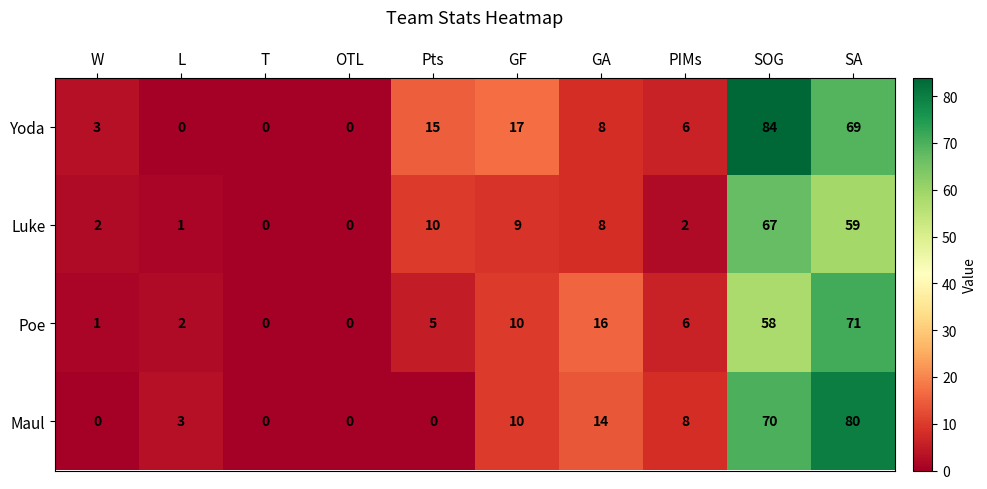

Which series has the largest total across all categories?

Yoda